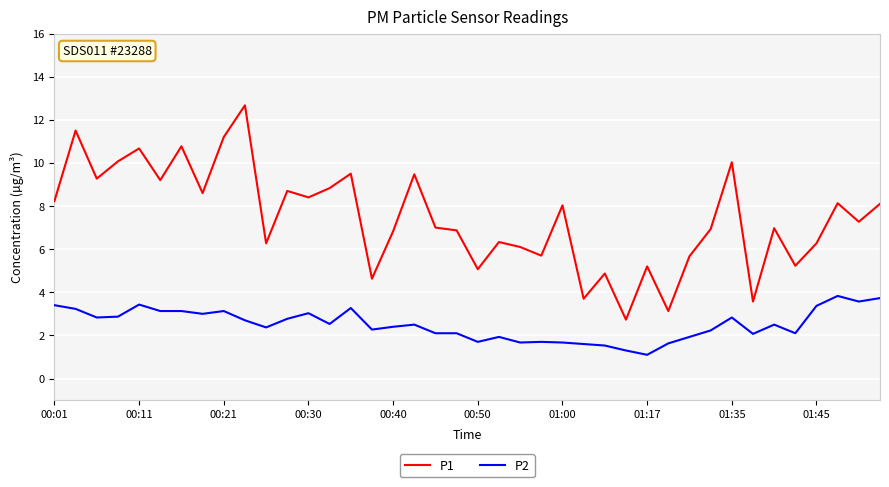

List the series in order of their overall mean, lowest first.

P2, P1